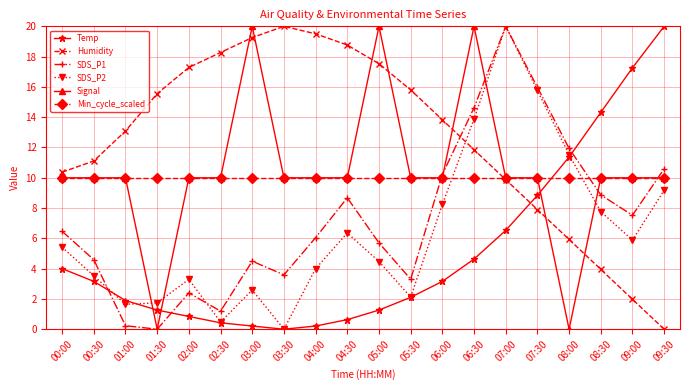

What are all the series names shown in the legend?

Temp, Humidity, SDS_P1, SDS_P2, Signal, Min_cycle_scaled